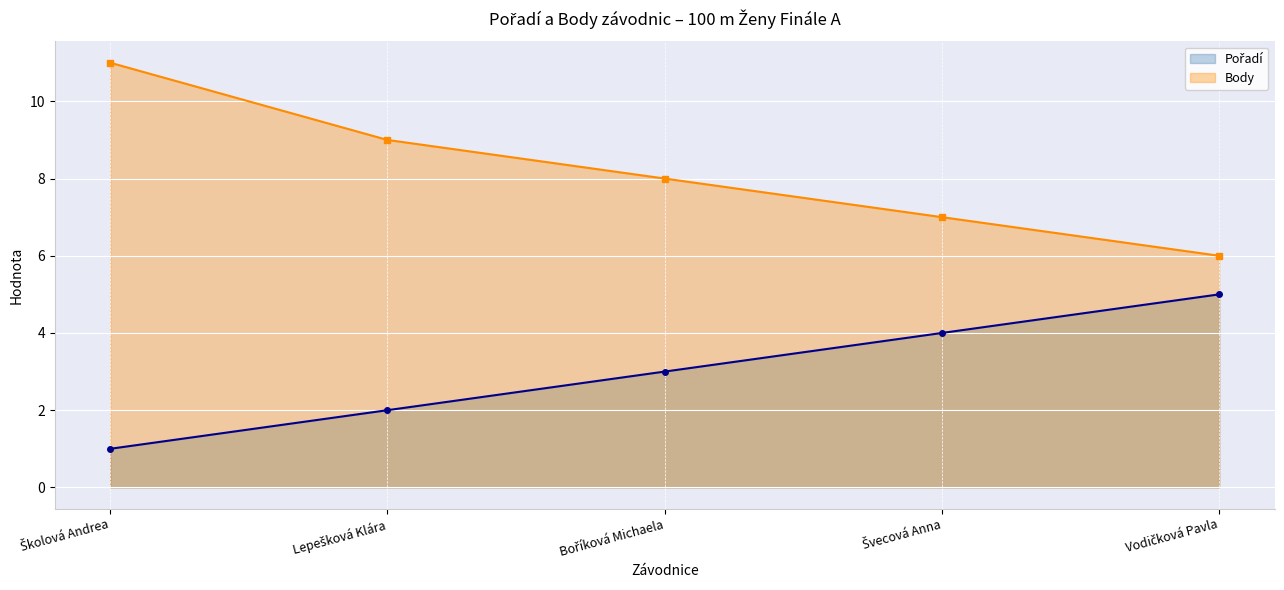

What is the label of the 2nd point from the right?

Švecová Anna